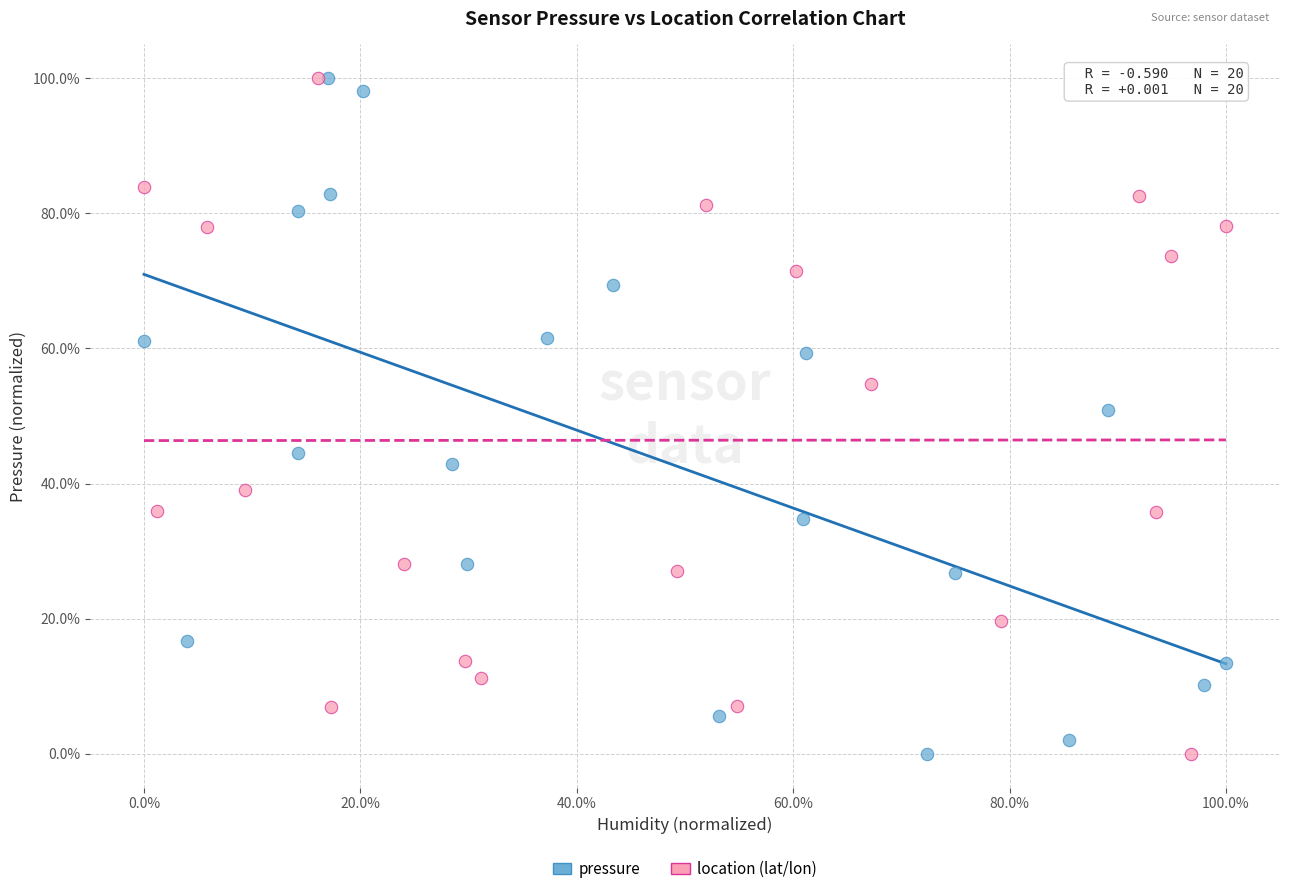

What are all the series names shown in the legend?

pressure, location (lat/lon)